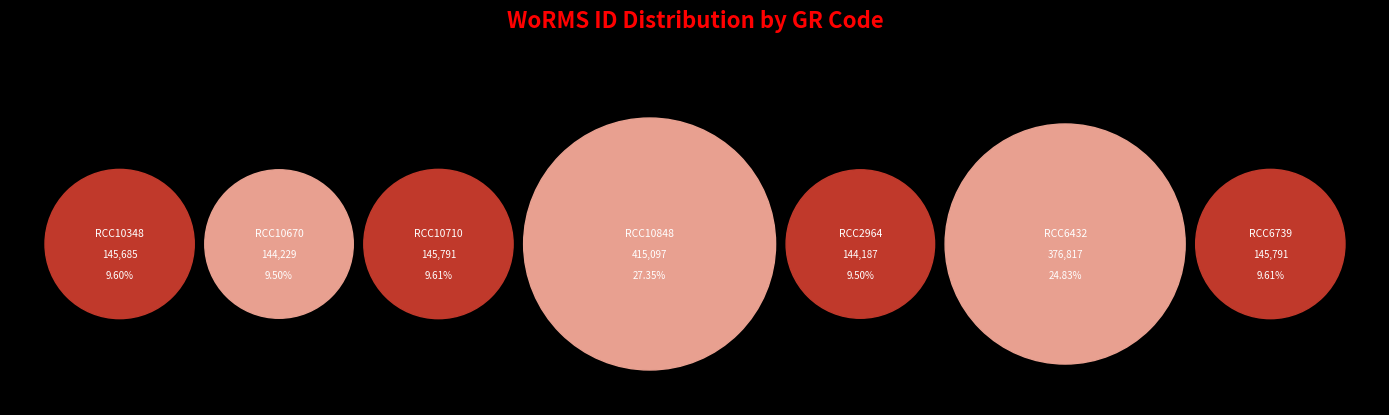

What portion of the pie excludes RCC2964?

90.5%